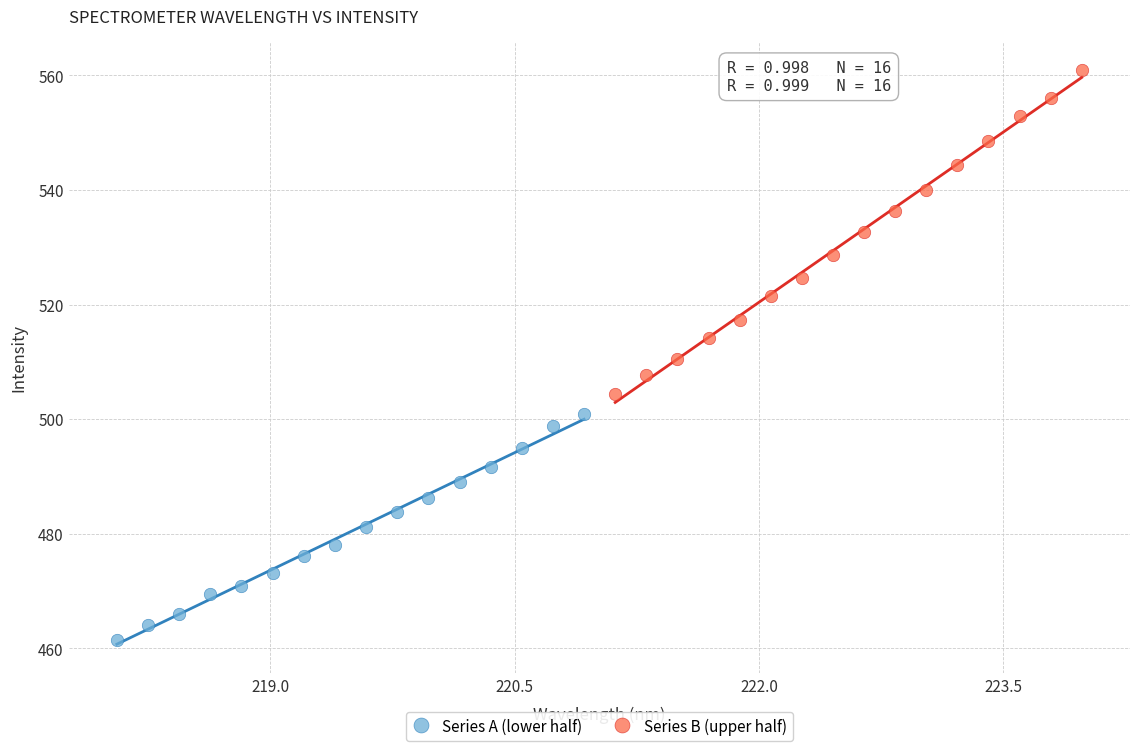

Which series contains the highest Y value?

Series B (upper half)